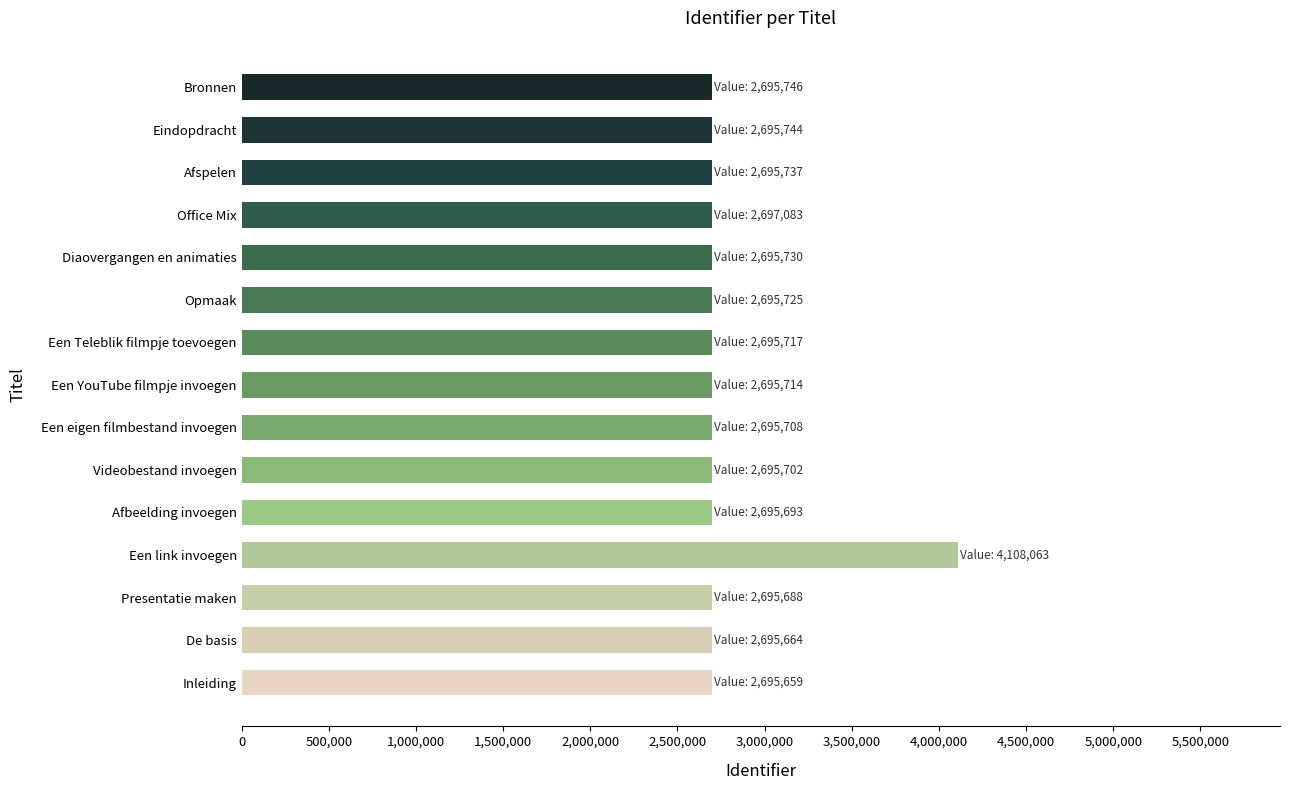

Where is the data nearest to the value 3401861?

Office Mix